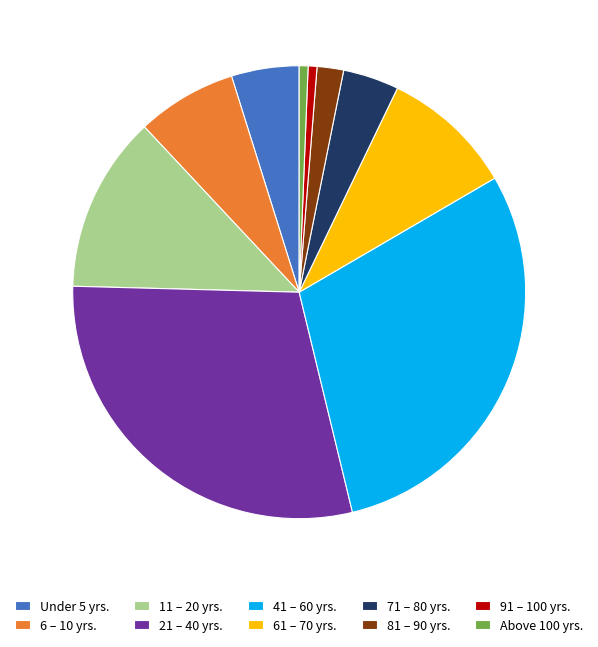

Is the sum of 71 – 80 yrs. and 11 – 20 yrs. greater than half?

No